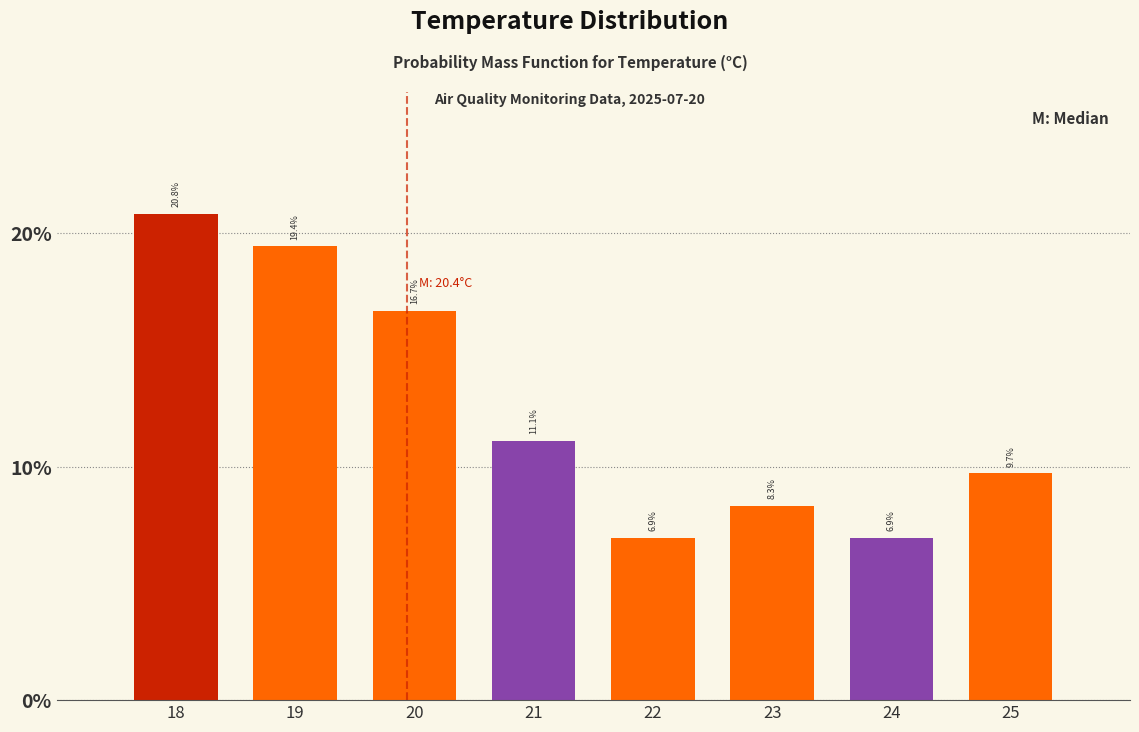

Reading right to left, extract all data points from this chart.

25=9.7	24=6.9	23=8.3	22=6.9	21=11.1	20=16.7	19=19.4	18=20.8